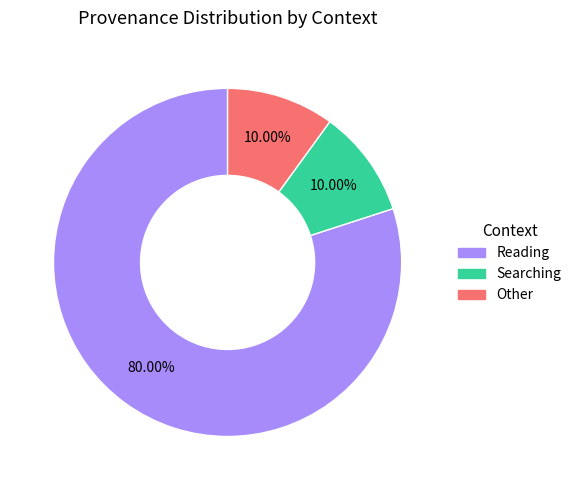

Does any single category account for the majority?

Yes